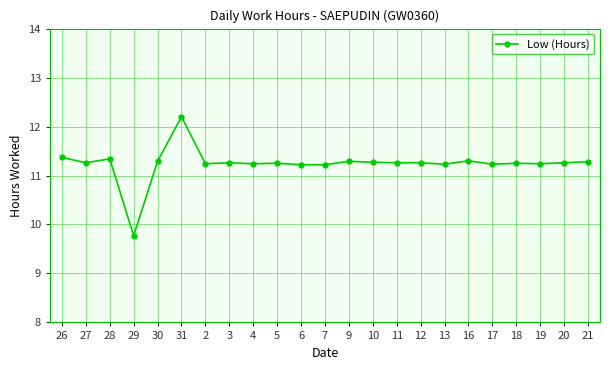

Is it true that the value at 29 is 2.8?

False